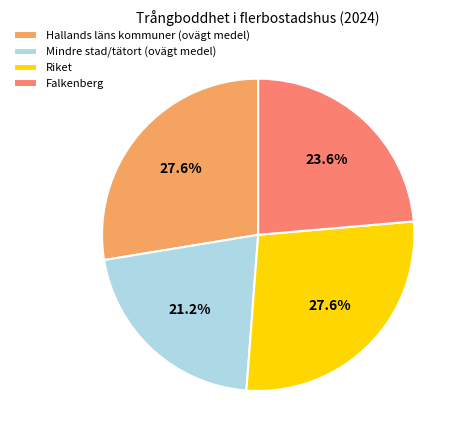

Is there a majority slice in this chart?

No